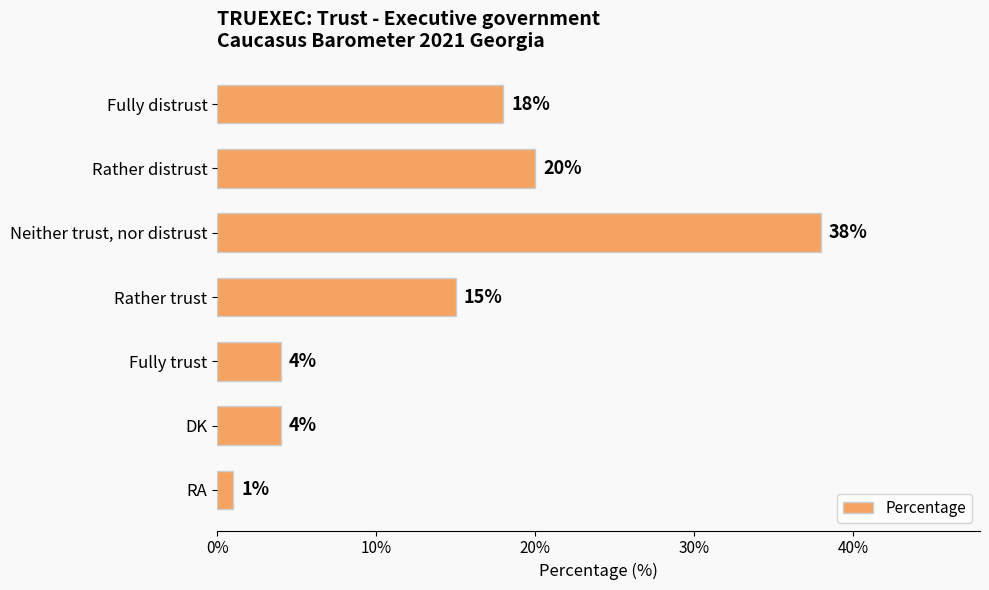

Reading top to bottom, transcribe all the data shown in this chart.

Fully distrust=18	Rather distrust=20	Neither trust, nor distrust=38	Rather trust=15	Fully trust=4	DK=4	RA=1